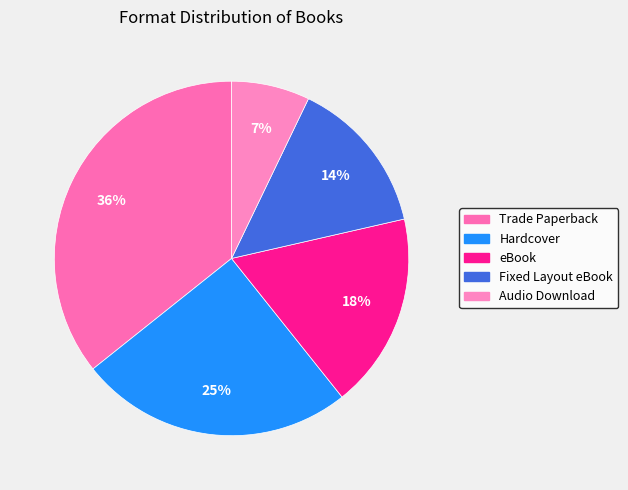

What portion of the pie excludes Trade Paperback?

64.3%